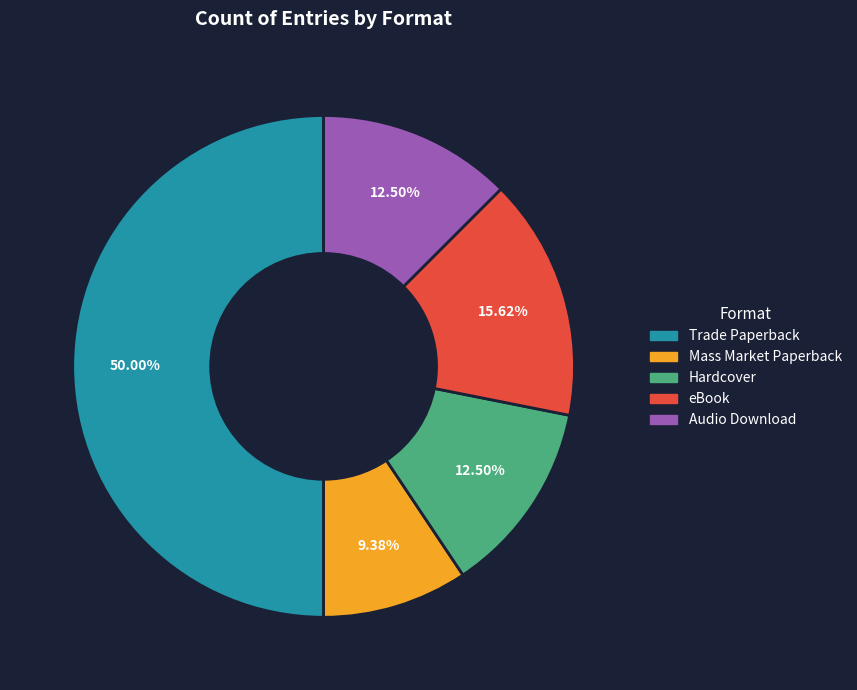

Is Hardcover the majority of the pie?

No